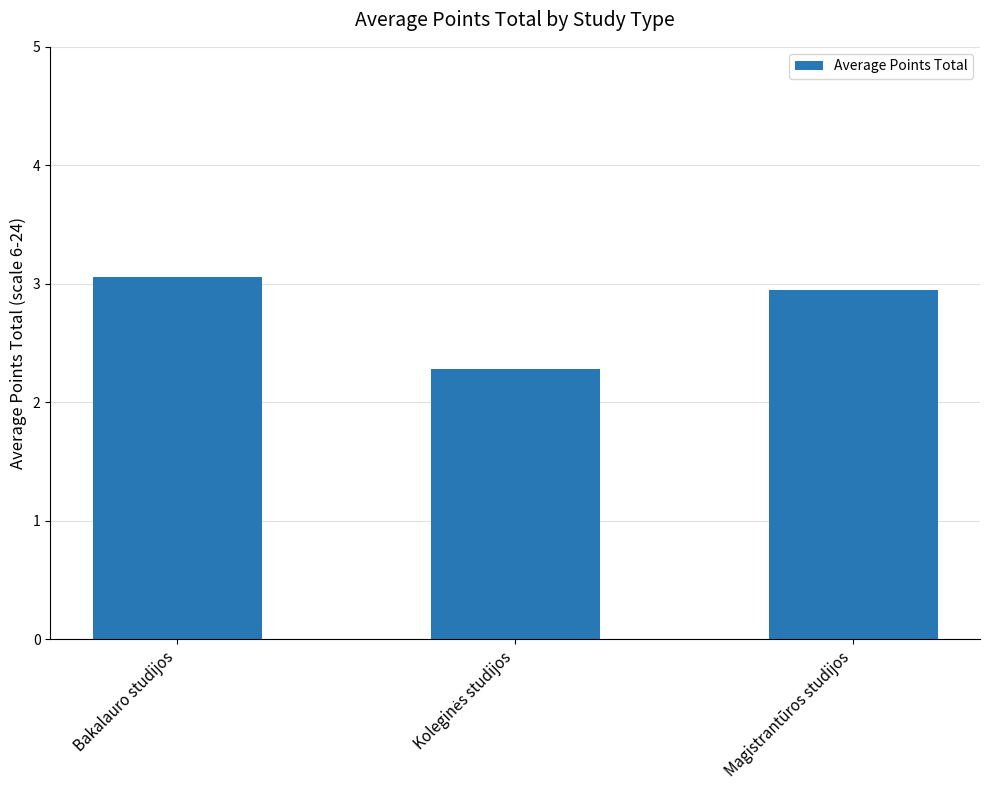

Reading left to right, transcribe all the data shown in this chart.

3.1	2.3	2.9